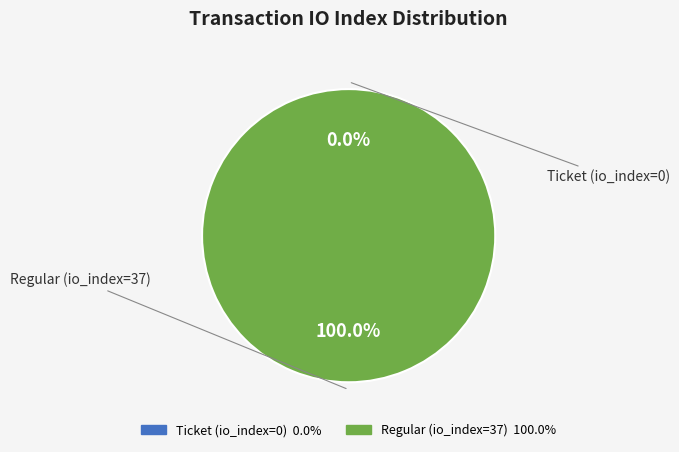

Is it true that Regular (io_index=37) is 99% of the pie?

False